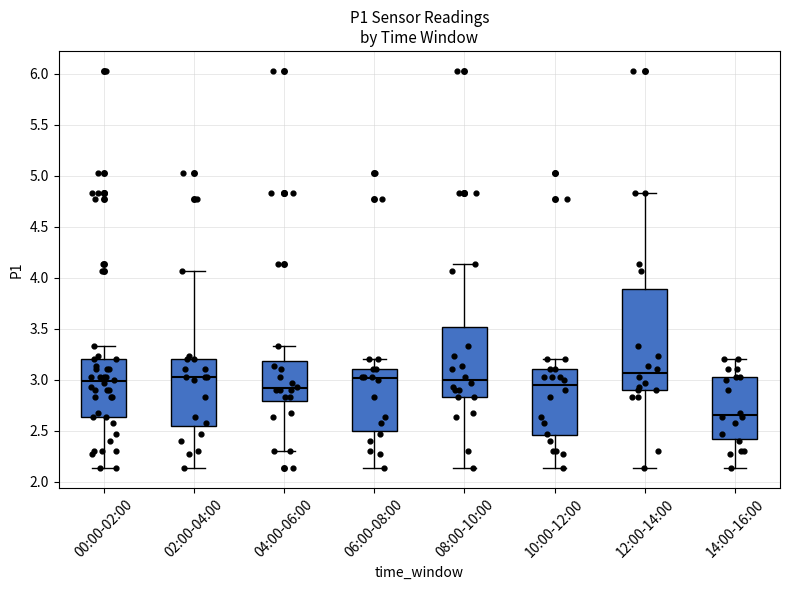

Which box has the lowest median line?

14:00-16:00